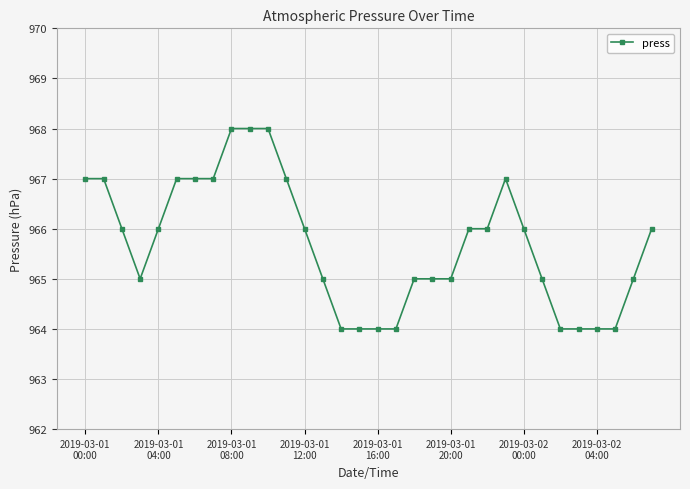

What is the value of the 3rd point from the left?

966